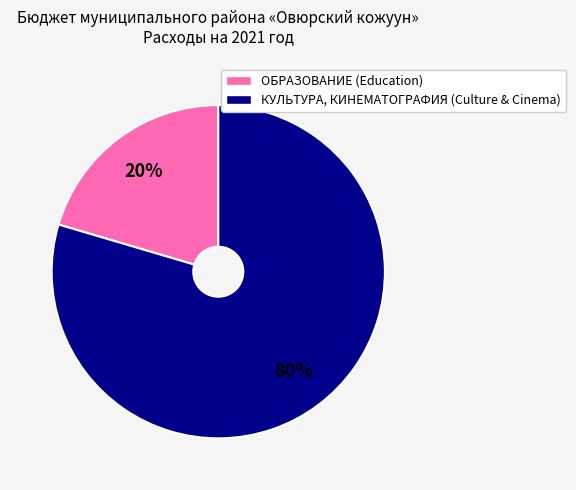

Does any single category account for the majority?

Yes